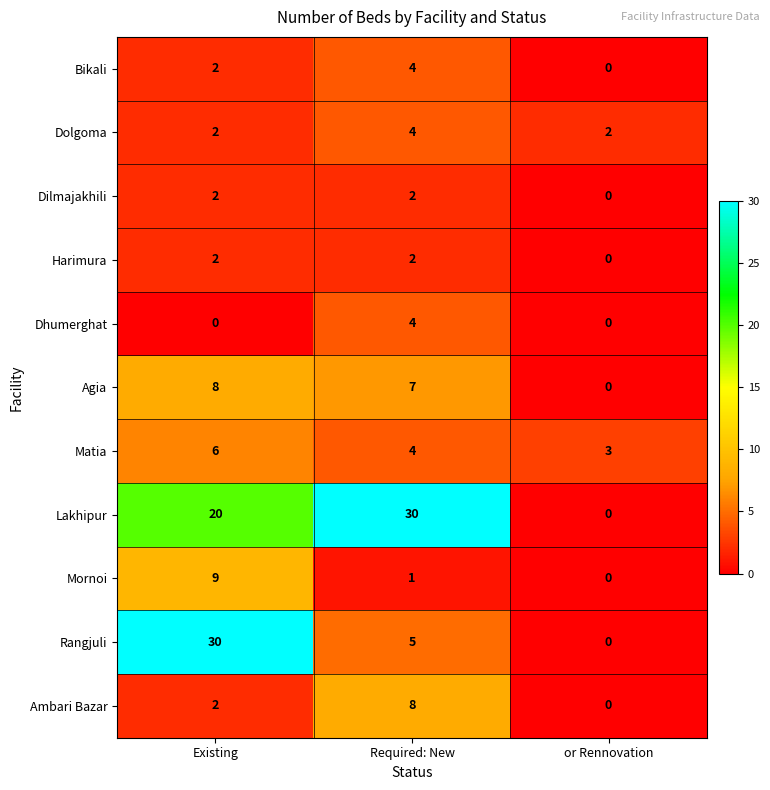

What is the average value of the Dolgoma series?

3